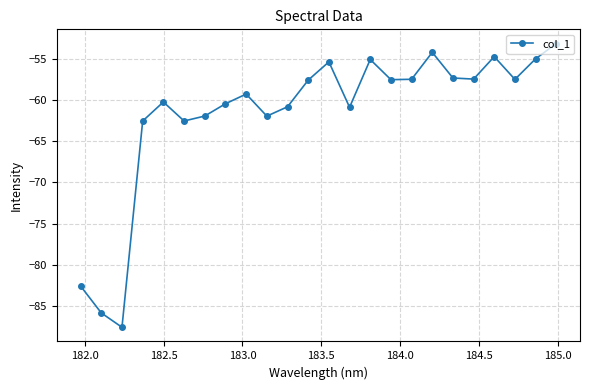

How many categories are shown in the chart?

24